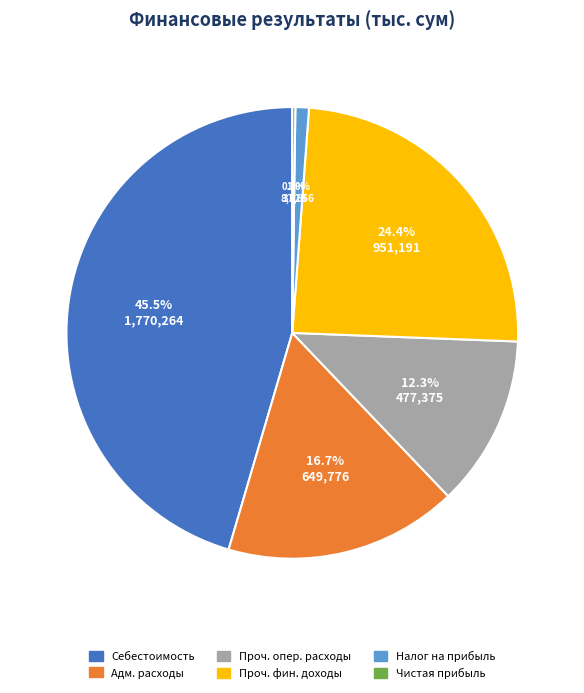

Does Проч. фин. доходы account for over 50% of the chart?

No